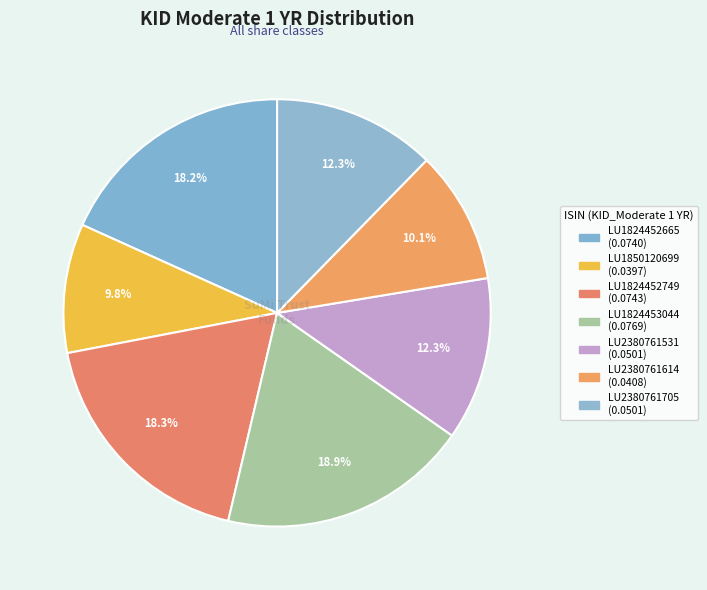

How many slices are in this pie chart?

7